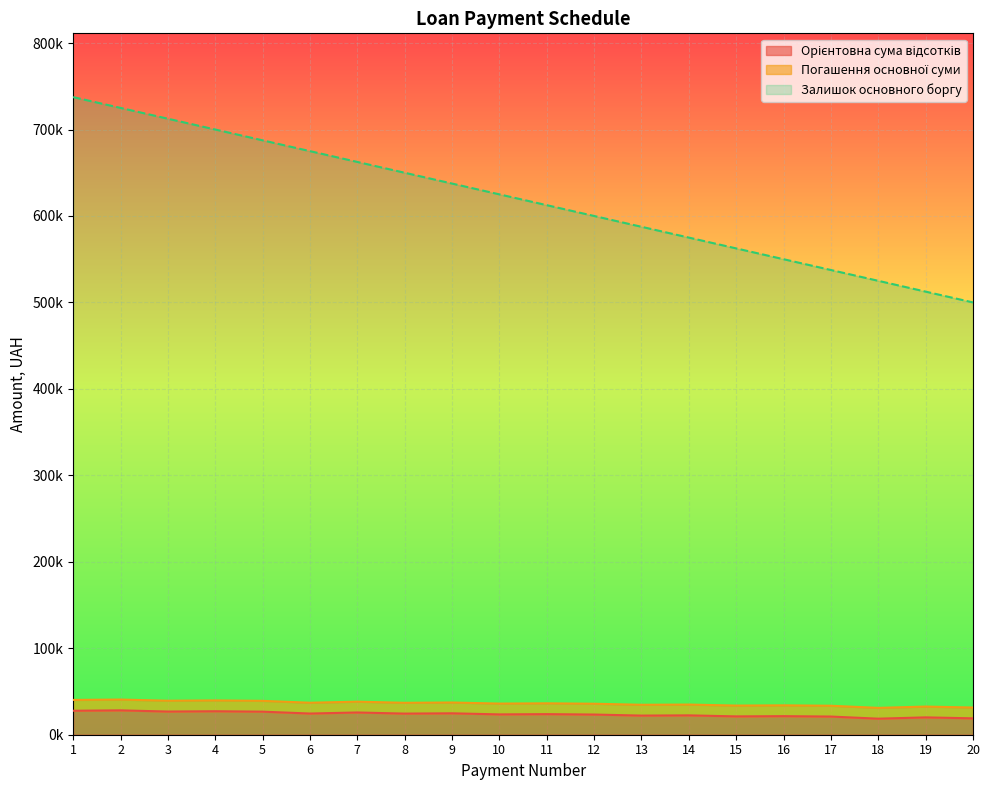

What is the sum of the Залишок основного боргу values at 12 and 10?

1225000.0